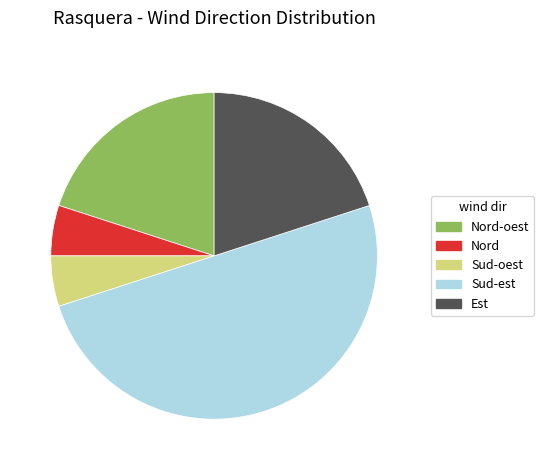

Does Est account for over 50% of the chart?

No